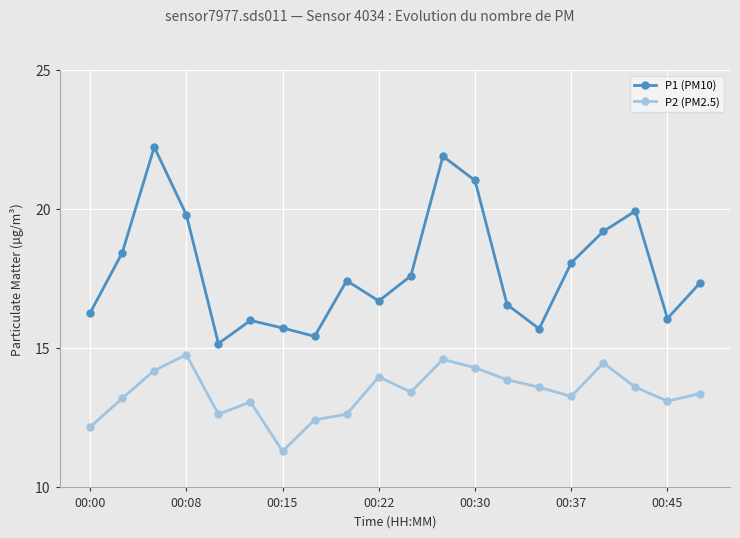

Rank the series by their average value, from lowest to highest.

P2 (PM2.5), P1 (PM10)